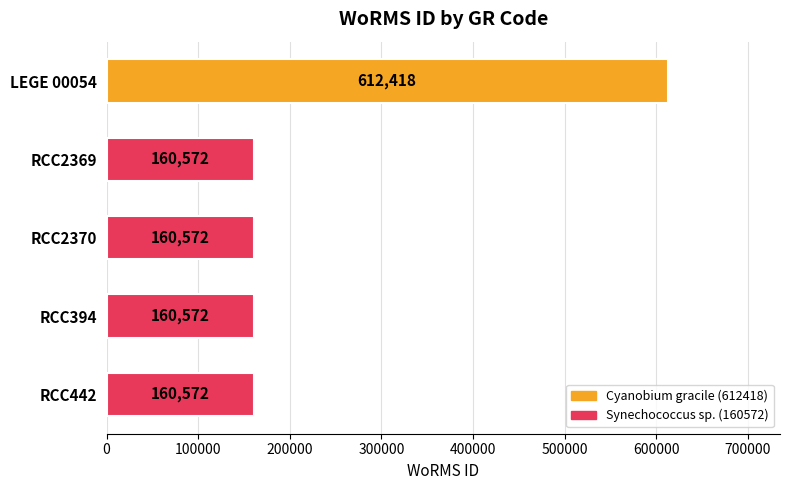

What is the label of the 2nd bar from the bottom?

RCC394